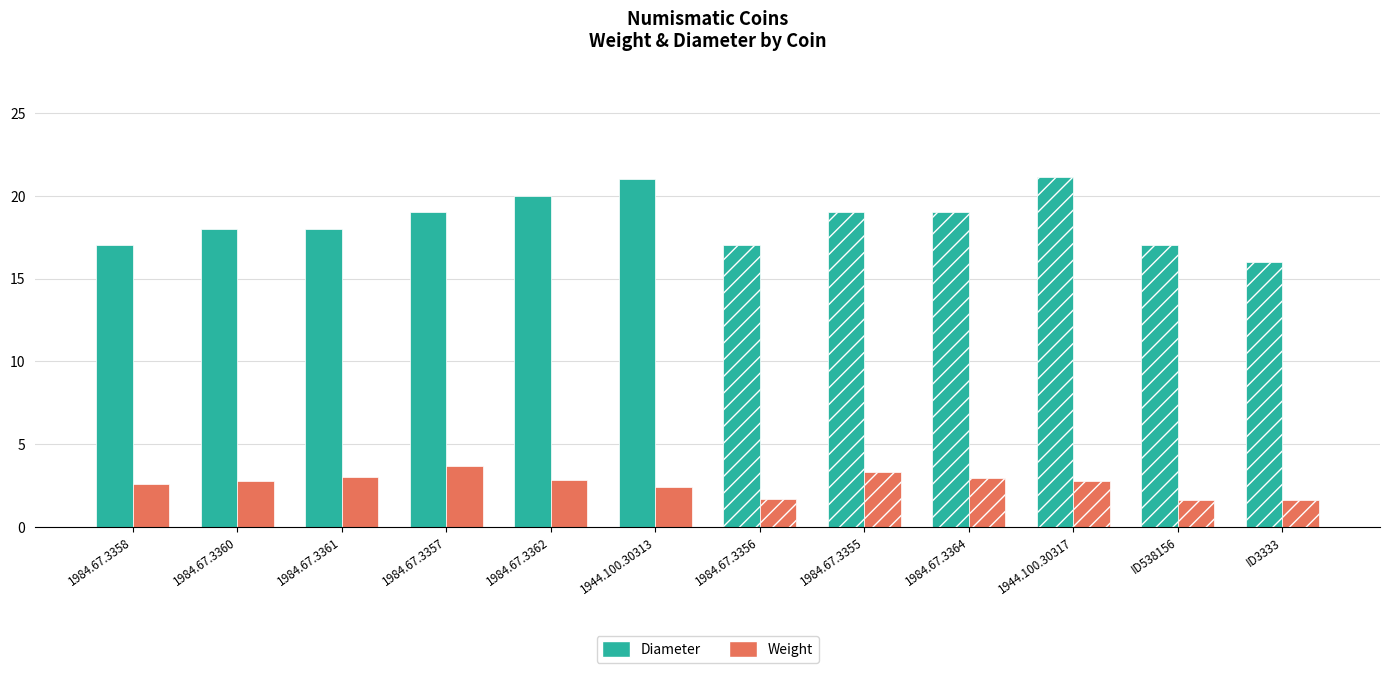

What position from the right is 1944.100.30317?

3